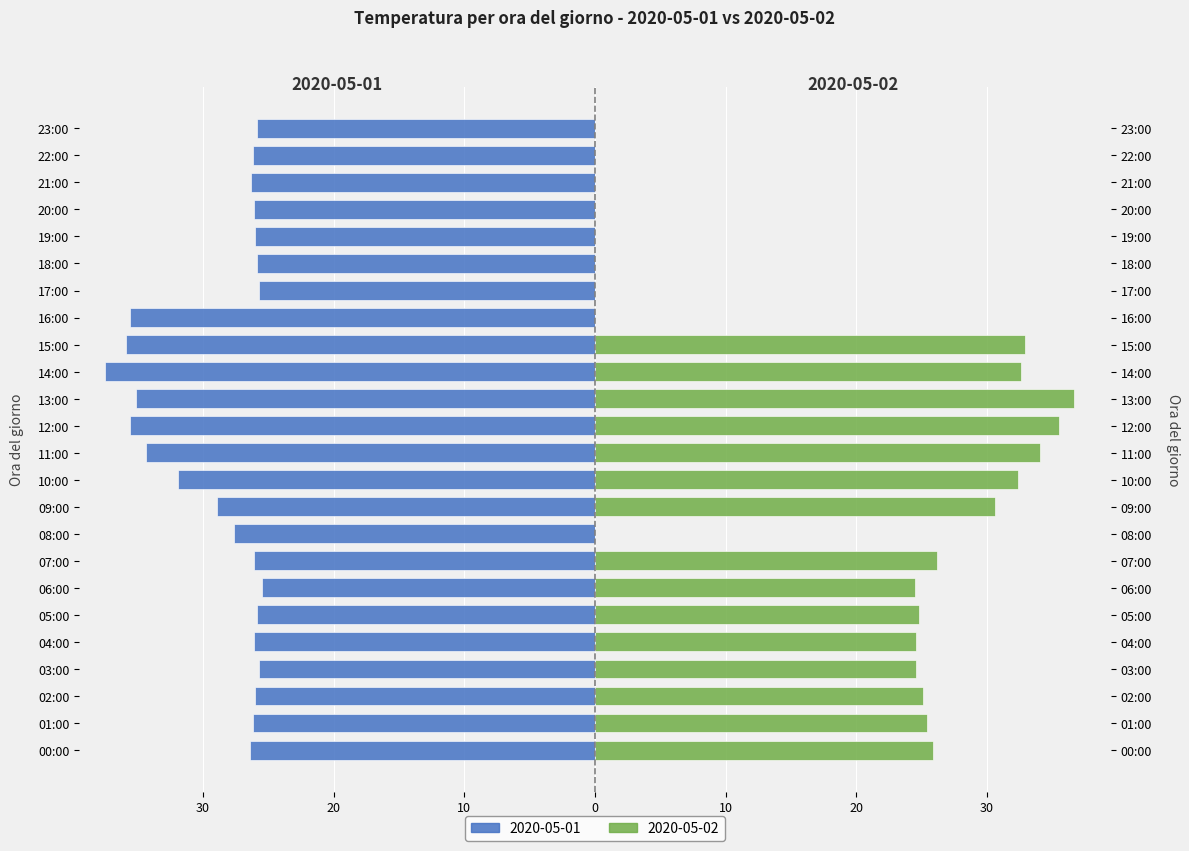

Is it true that the value at 02:00 is -13.7?

False